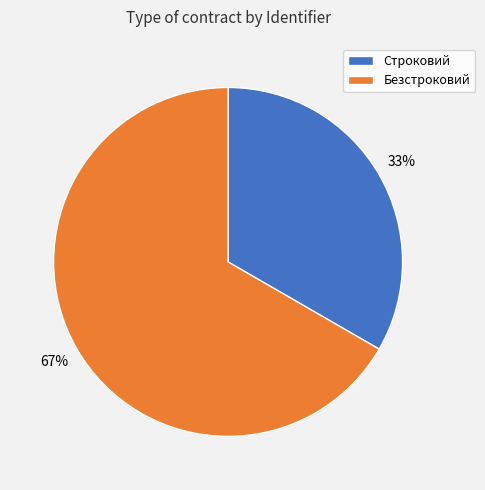

Count the number of slices in the pie.

2